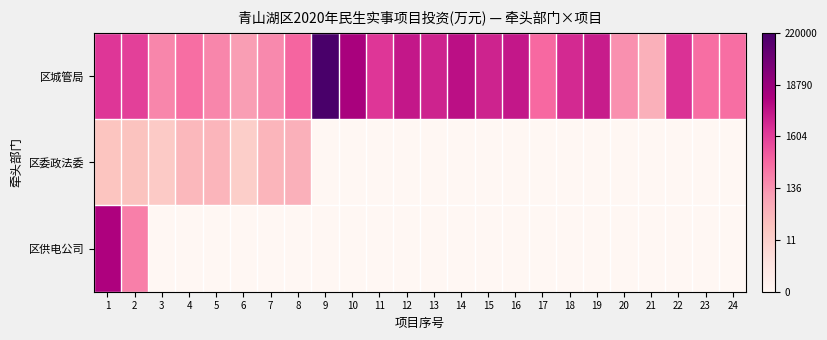

Reading left to right, transcribe all the data shown in this chart.

区城管局: 1=7.6	2=7.3	3=5.3	4=6.0	5=5.3	6=4.6	7=5.2	8=6.2	9=12.3	10=9.4	11=7.6	12=8.5	13=8.2	14=8.8	15=8.2	16=8.5	17=6.1	18=8.0	19=8.4	20=5.0	21=3.9	22=7.8	23=6.0	24=6.0
区委政法委: 1=3.0	2=3.2	3=2.8	4=3.6	5=3.7	6=2.6	7=3.7	8=3.9	9=0.0	10=0.0	11=0.0	12=0.0	13=0.0	14=0.0	15=0.0	16=0.0	17=0.0	18=0.0	19=0.0	20=0.0	21=0.0	22=0.0	23=0.0	24=0.0
区供电公司: 1=9.2	2=5.5	3=0.0	4=0.0	5=0.0	6=0.0	7=0.0	8=0.0	9=0.0	10=0.0	11=0.0	12=0.0	13=0.0	14=0.0	15=0.0	16=0.0	17=0.0	18=0.0	19=0.0	20=0.0	21=0.0	22=0.0	23=0.0	24=0.0